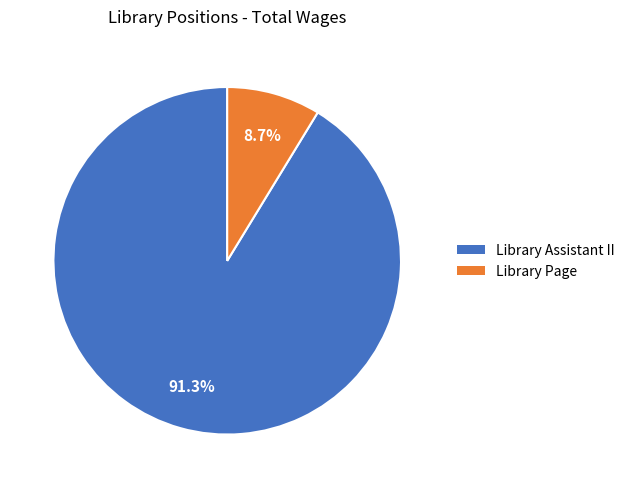

Which category has the smallest portion of the pie?

Library Page